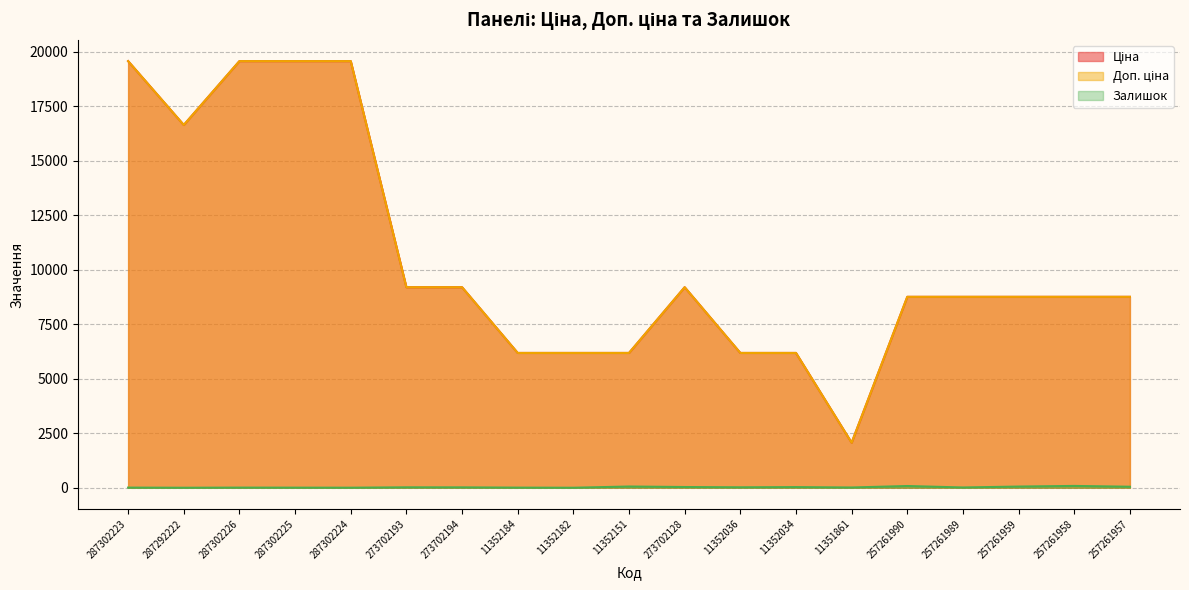

How many interior local valleys does the Доп. ціна series have?

2